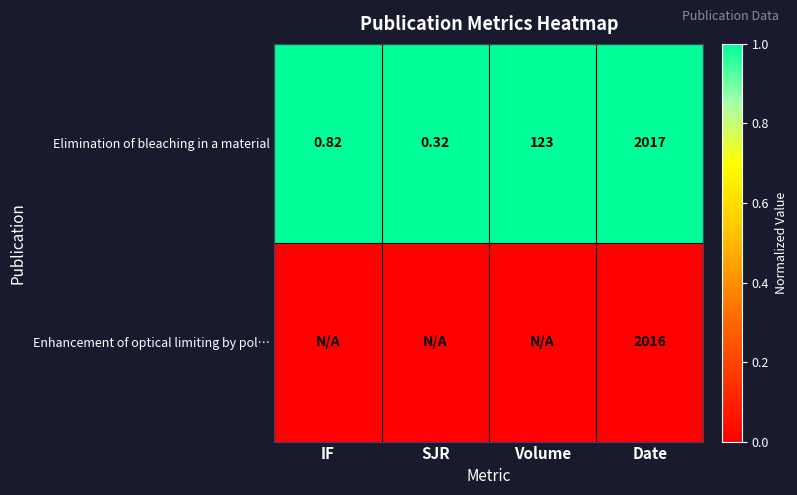

Where is Elimination of bleaching in a material nearest to the value 1008?

Volume